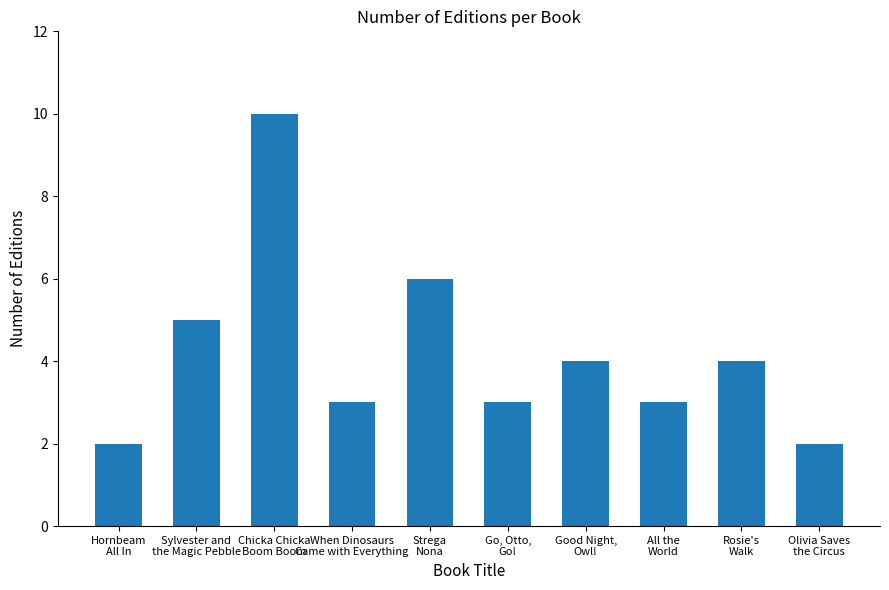

What is the sum of all values?

42